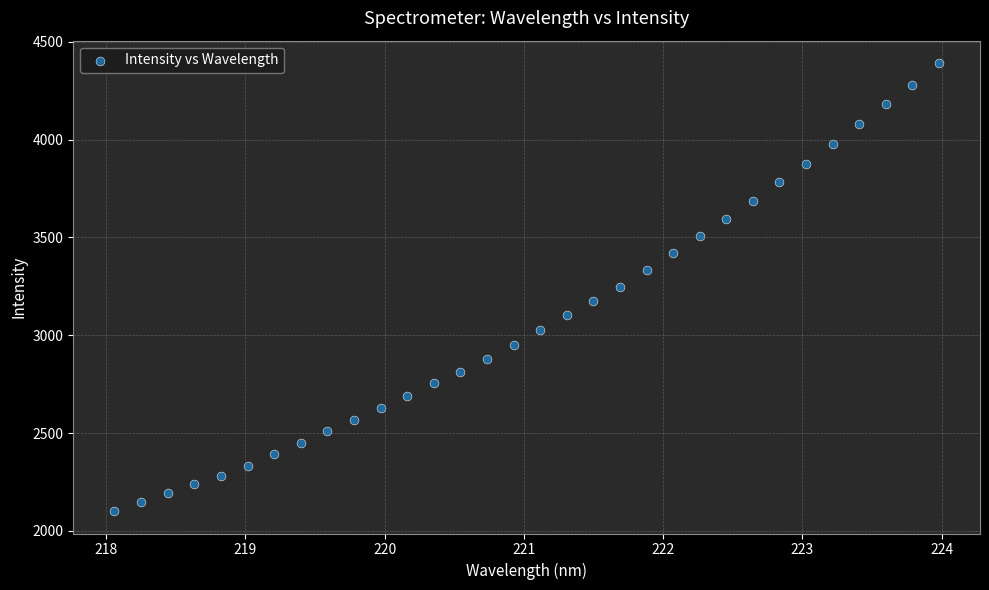

What is the range of X values (max minus min)?

5.9